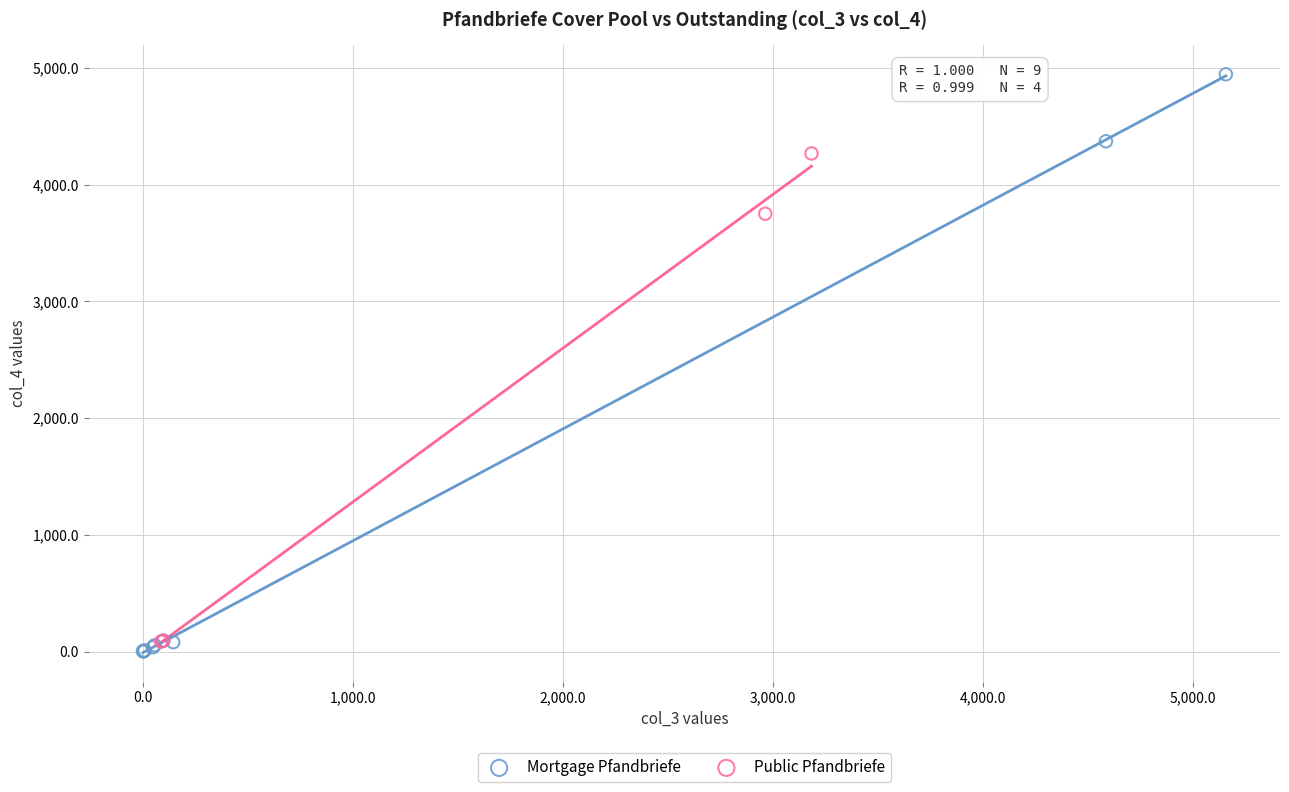

Which series contains the highest Y value?

Mortgage Pfandbriefe